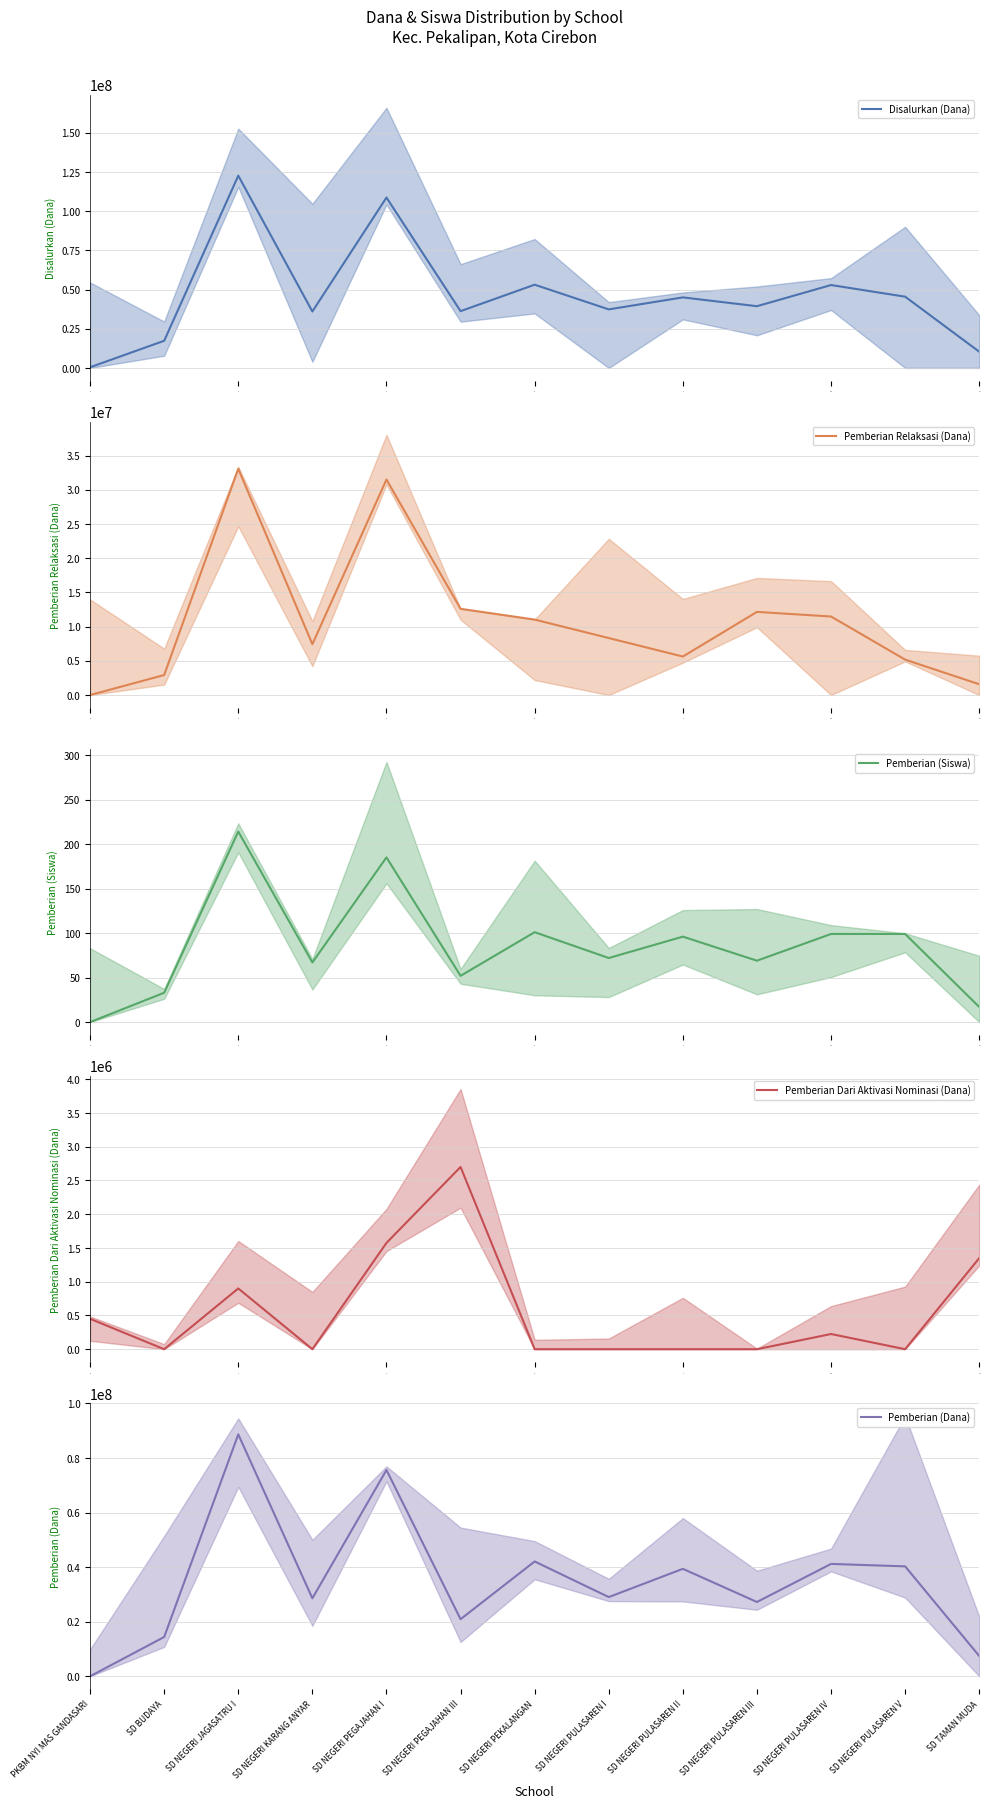

How many interior local peaks does the Pemberian Relaksasi (Dana) series have?

3